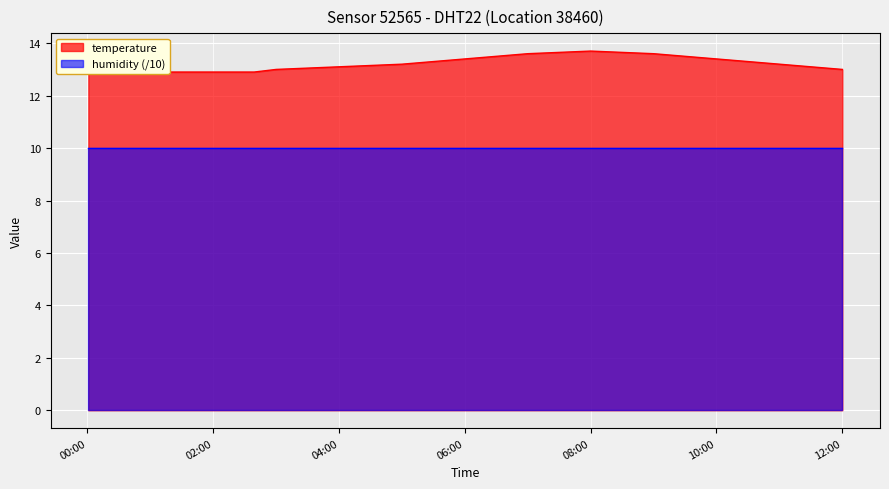

How many data points are above 13?

8